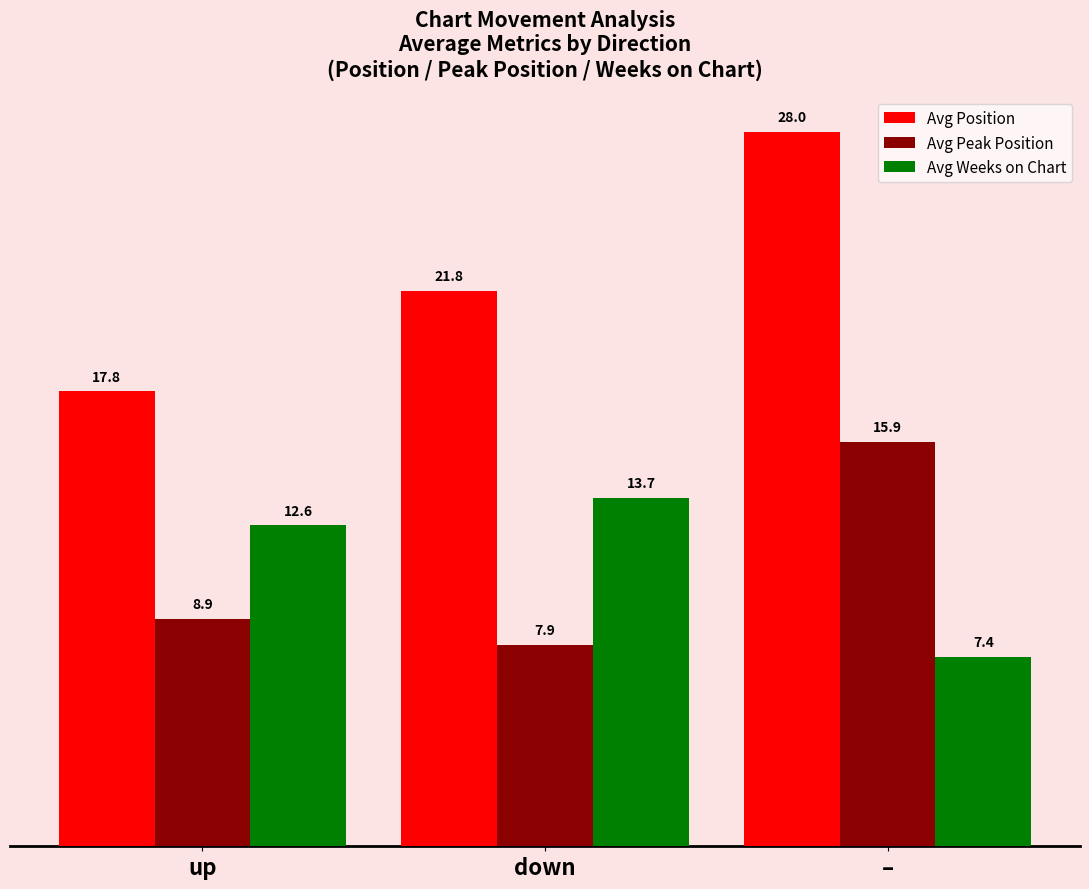

Reading left to right, list all the values displayed in this chart.

Avg Position: 17.8	21.8	28.0
Avg Peak Position: 8.9	7.9	15.9
Avg Weeks on Chart: 12.6	13.7	7.4